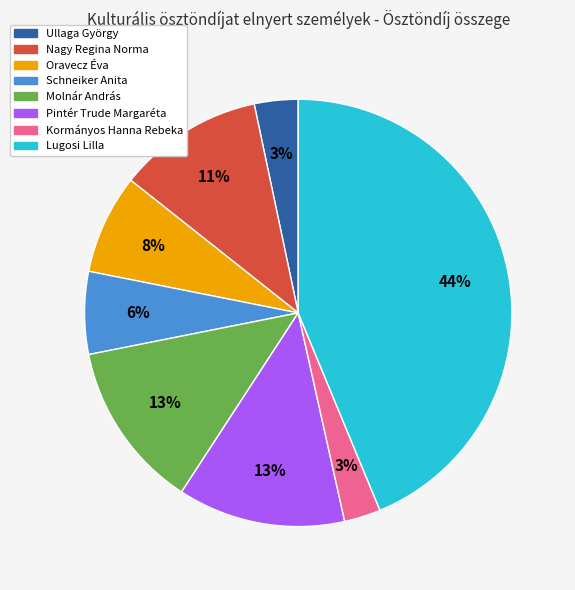

What is the ratio of the value at Nagy Regina Norma to the value at Schneiker Anita?

1.8